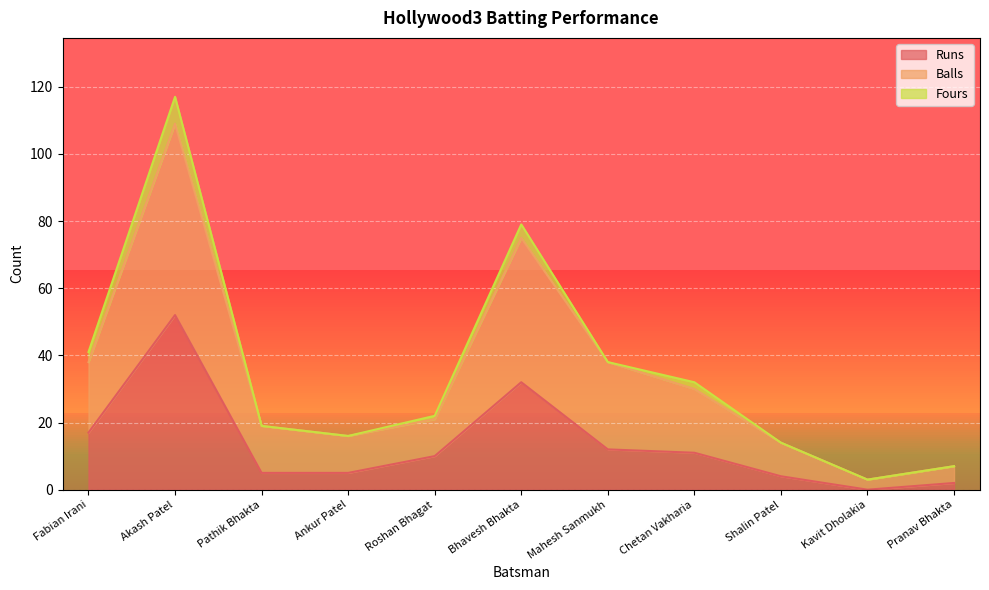

The Runs series shows 12 at Mahesh Sanmukh. True or false?

True